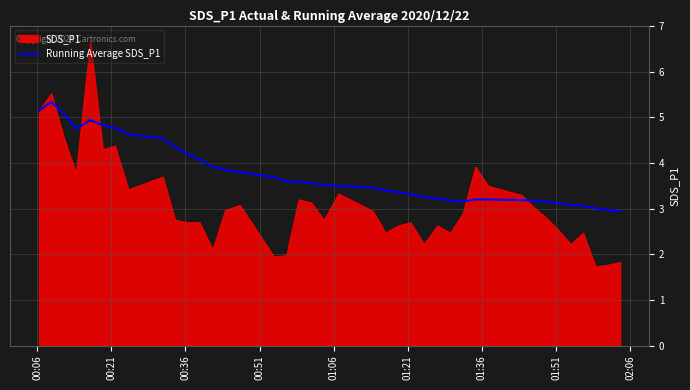

What is the highest value of the Running Average SDS_P1 series?

5.3